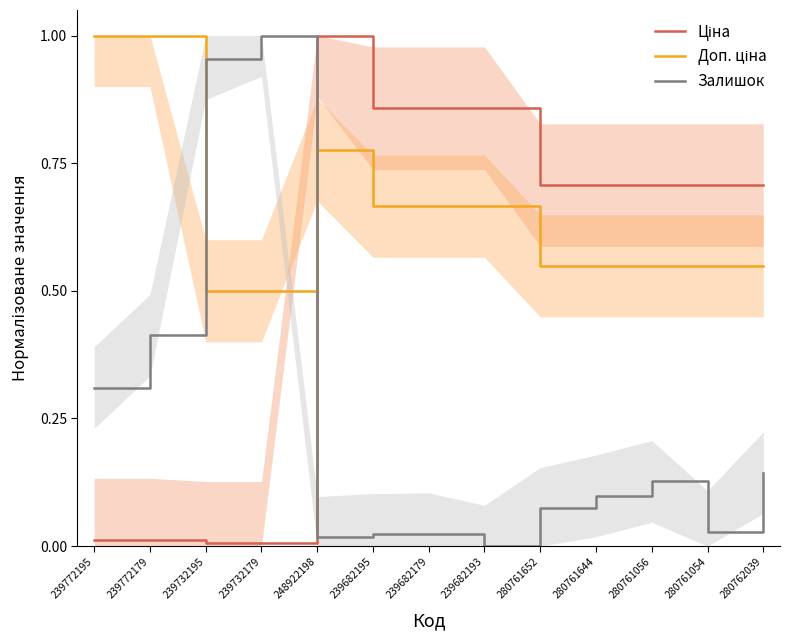

Reading left to right, what are all the values shown in this chart?

Ціна: 0.0	0.0	0.0	0.0	1.0	0.9	0.9	0.9	0.7	0.7	0.7	0.7	0.7
Доп. ціна: 1.0	1.0	0.5	0.5	0.8	0.7	0.7	0.7	0.5	0.5	0.5	0.5	0.5
Залишок: 0.3	0.4	1.0	1.0	0.0	0.0	0.0	0.0	0.1	0.1	0.1	0.0	0.1